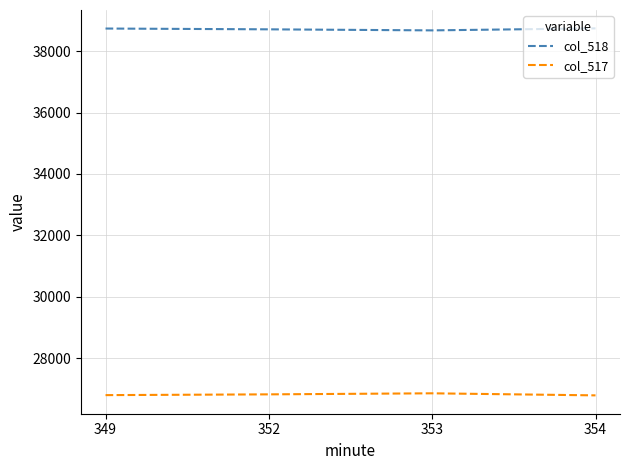

In col_518, how many points are lower than both neighbors (excluding endpoints)?

1